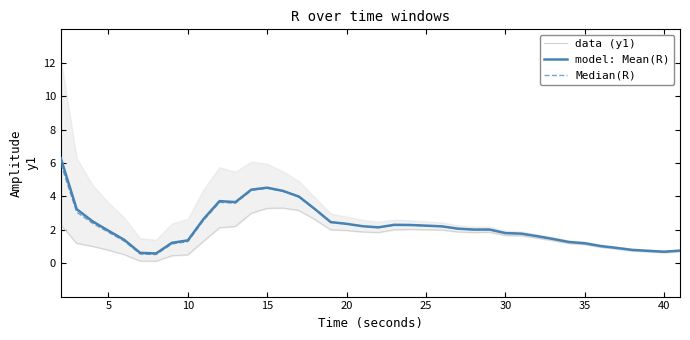

The value of model: Mean(R) at 5 is 1.9. True or false?

True